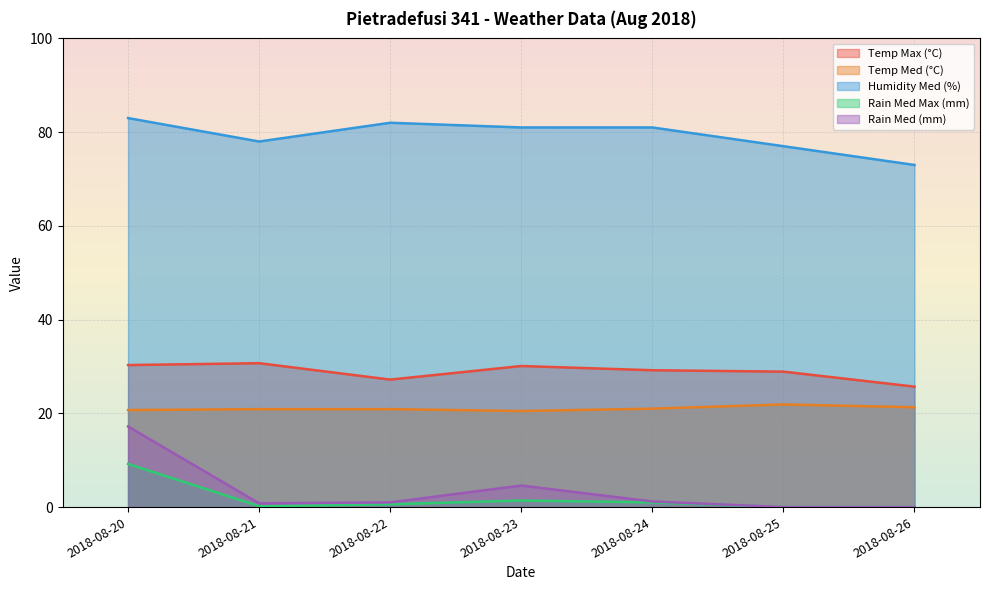

At which category is the sum across all series the highest?

2018-08-20